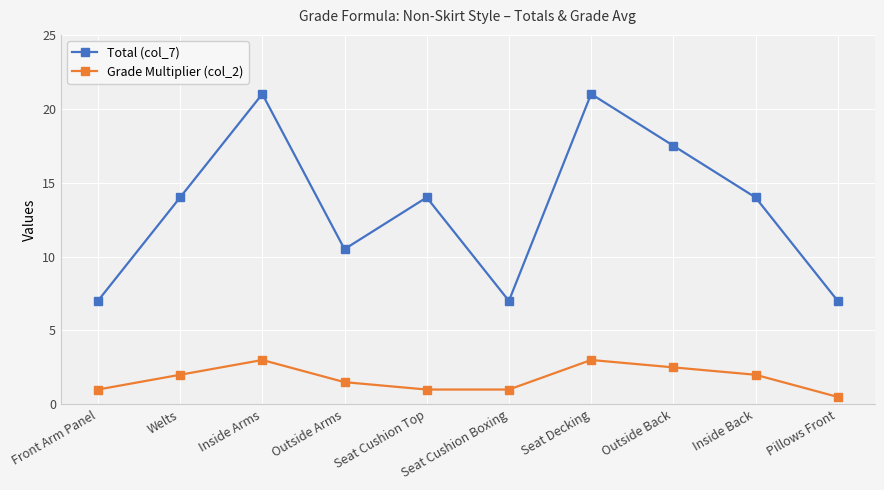

The value of Total (col_7) at Inside Arms is 10.1. True or false?

False